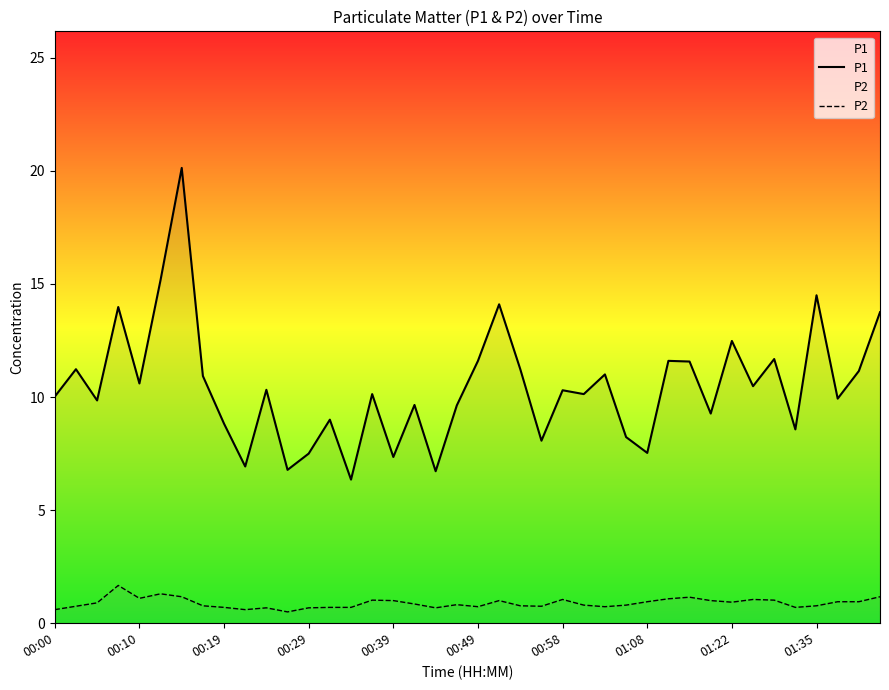

Rank the series by their average value, from lowest to highest.

P2, P1